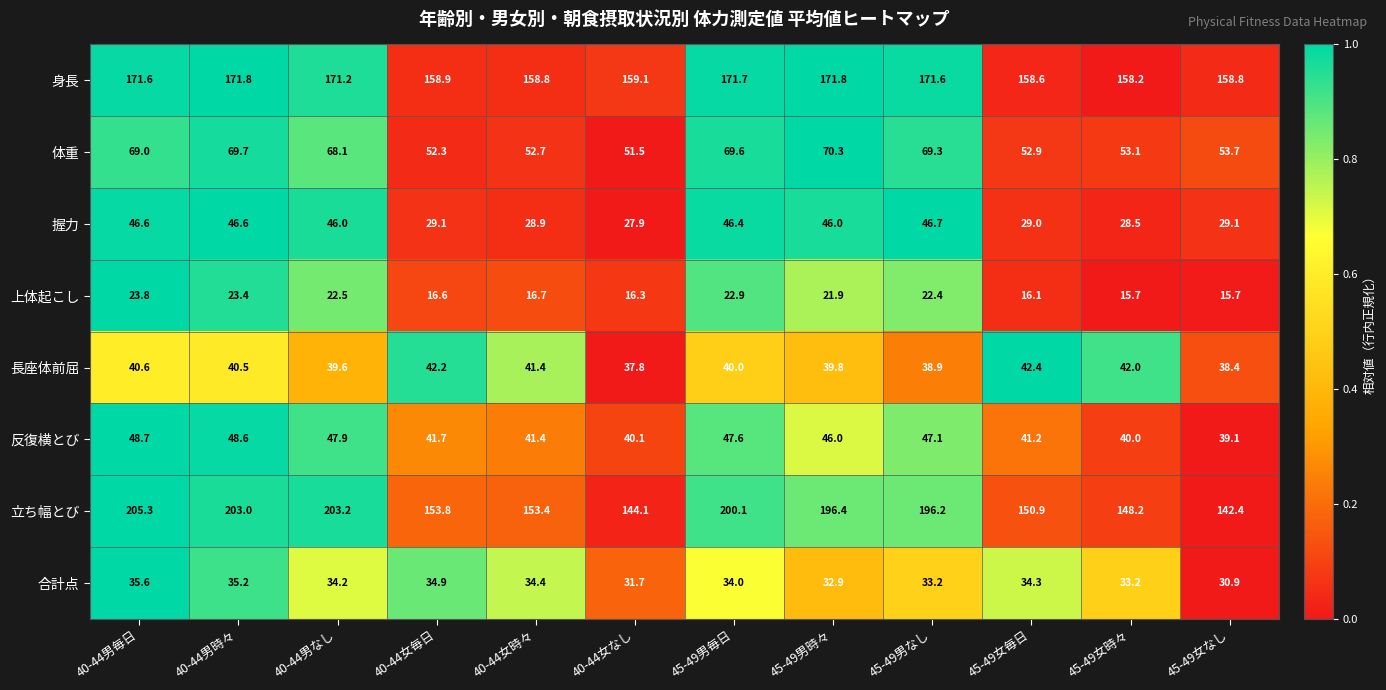

Is it true that 反復横とび equals 60.7 at 40-44女時々?

False